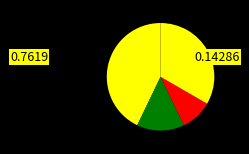

Count the number of slices in the pie.

4